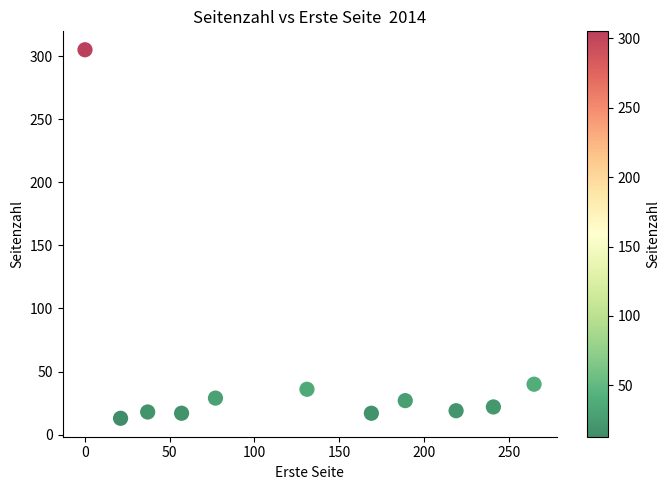

What is the average X value?

128